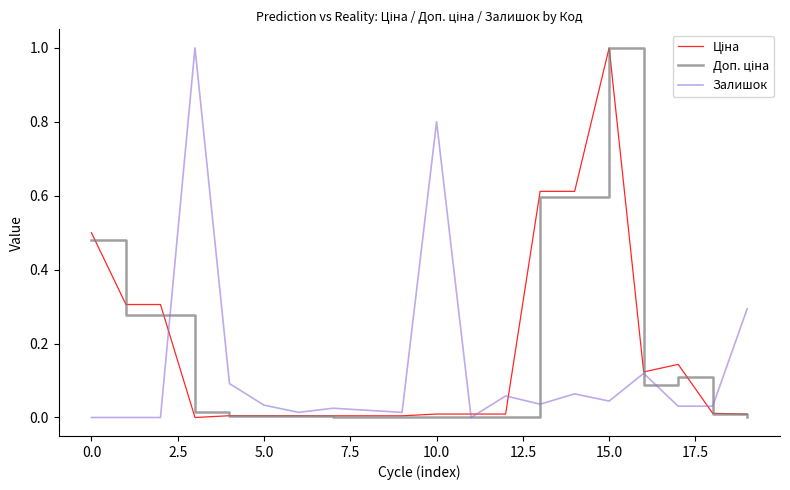

What is the greatest value displayed?

1.0